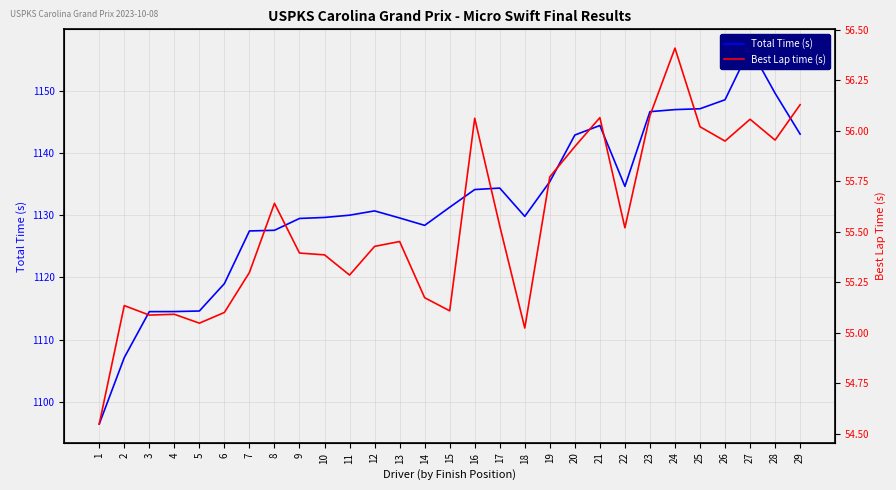

How many data points in Total Time (s) are less than 1130?

14